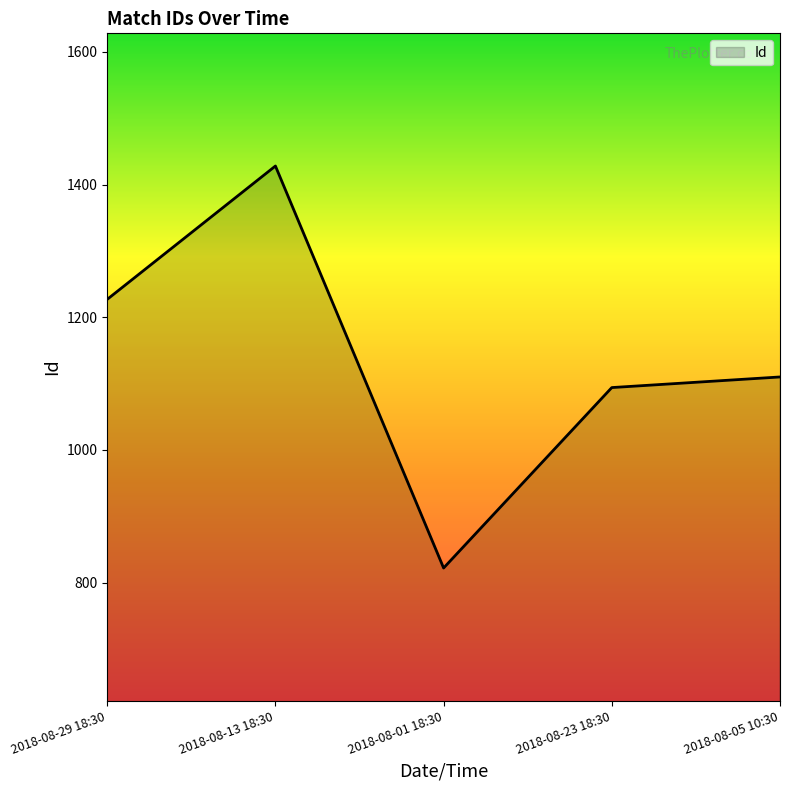

Between 2018-08-13 18:30 and 2018-08-05 10:30, which is larger?

2018-08-13 18:30